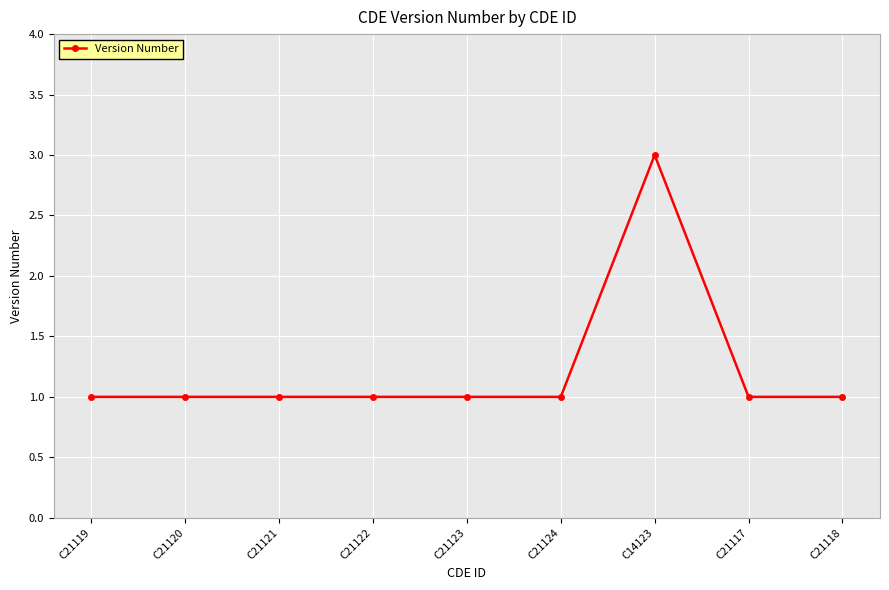

The chart shows a value of 1 at C21117. True or false?

True